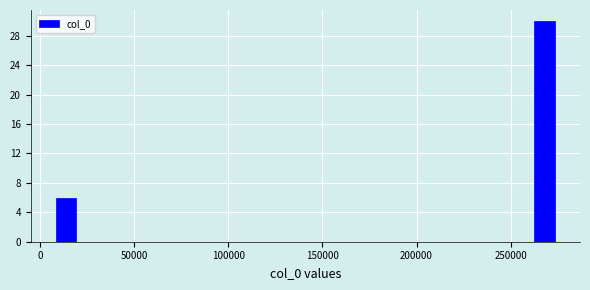

Around what value on the x-axis is the tallest bar? Give the approximate position of its centre, as read against the axis.

270000